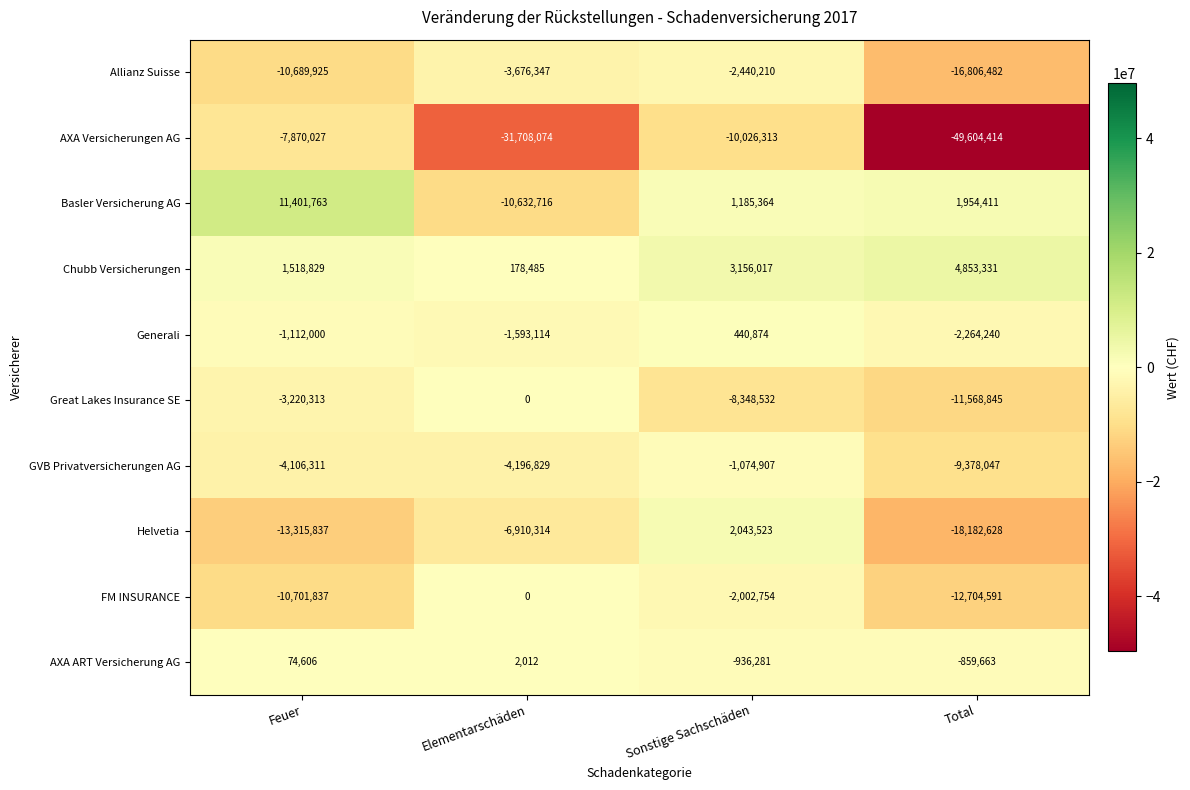

What is the total value across all series at Feuer?

-38021052